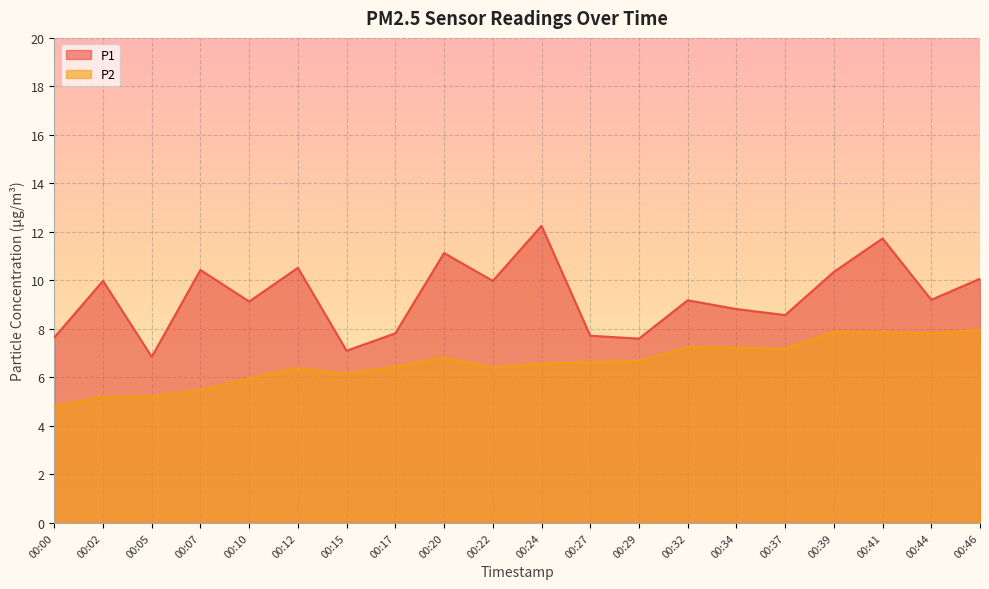

What is the minimum value shown in the chart?

4.8